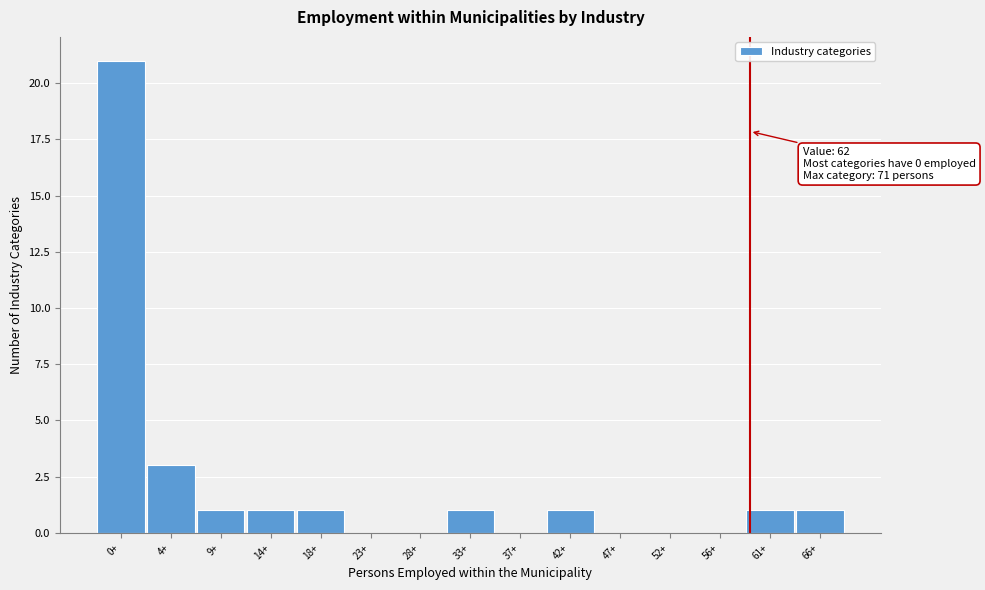

Reading left to right, what are all the values shown in this chart?

0+=21	4+=3	9+=1	14+=1	18+=1	23+=0	28+=0	33+=1	37+=0	42+=1	47+=0	52+=0	56+=0	61+=1	66+=1